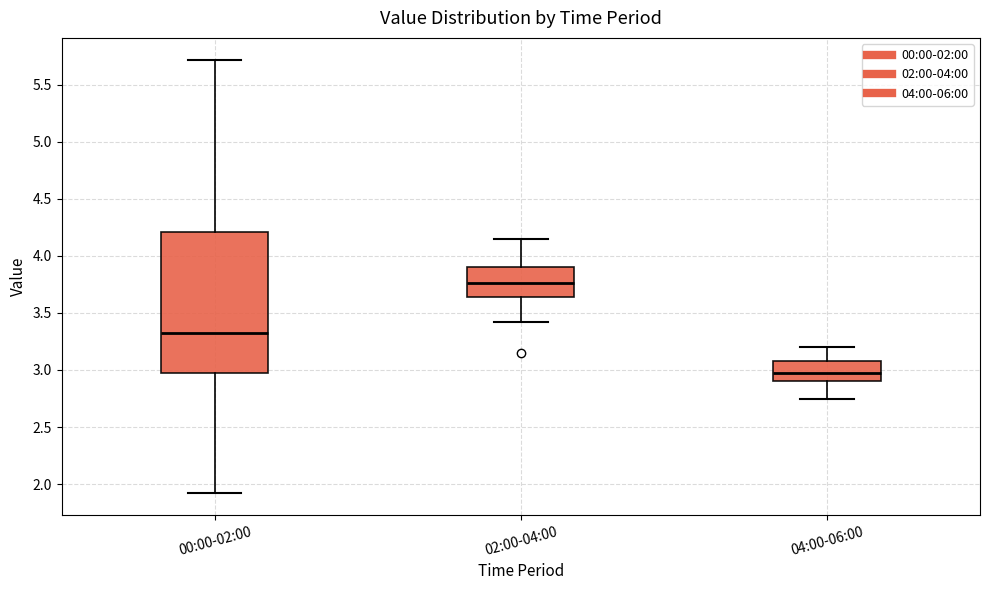

Reading left to right, transcribe this box plot: for each box, give where its median line is, the range the box spans, and where its two whiskers end, as read against the y-axis. The values are not printed on the chart, so give them approximately, as read against the axis.

00:00-02:00: median 3.35, box 2.95 to 4.20, whiskers 1.90 to 5.70
02:00-04:00: median 3.75, box 3.65 to 3.90, whiskers 3.40 to 4.15
04:00-06:00: median 3.00, box 2.90 to 3.10, whiskers 2.75 to 3.20